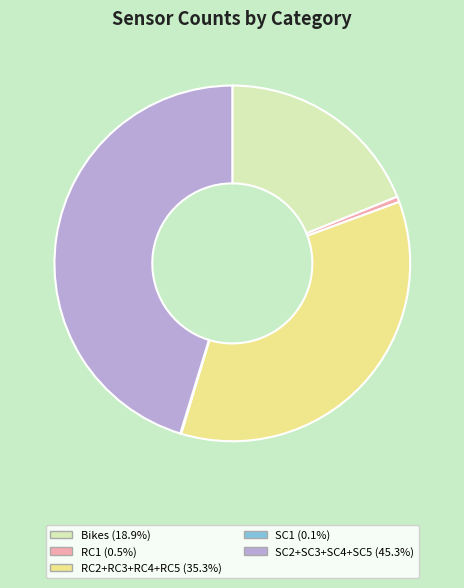

Is there a majority slice in this chart?

No